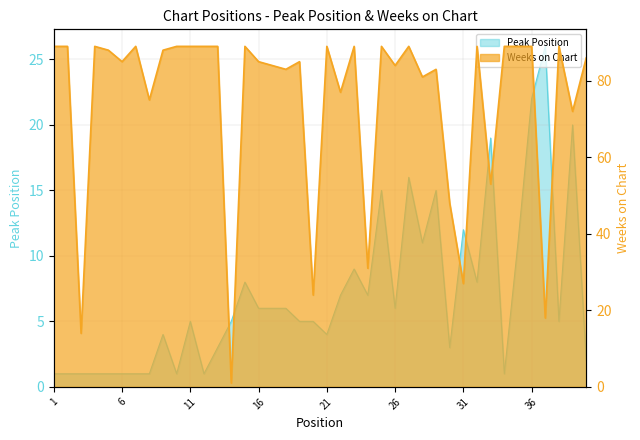

What are all the series names shown in the legend?

Peak Position, Weeks on Chart